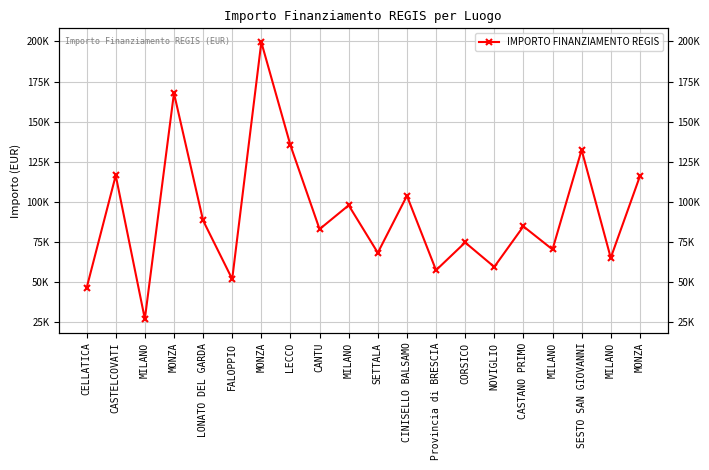

How many points are lower than both their immediate neighbors (excluding endpoints)?

8